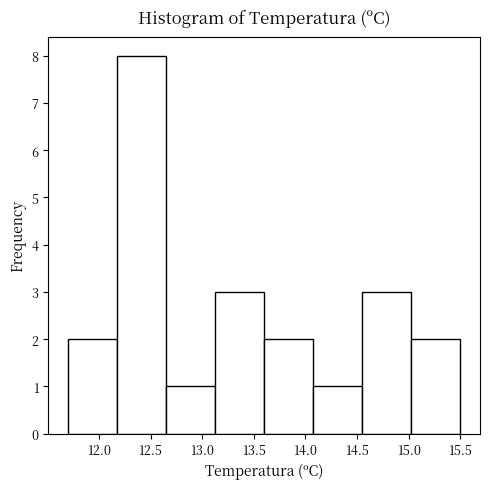

Over which range of the x-axis is the bar tallest?

12.175 to 12.650